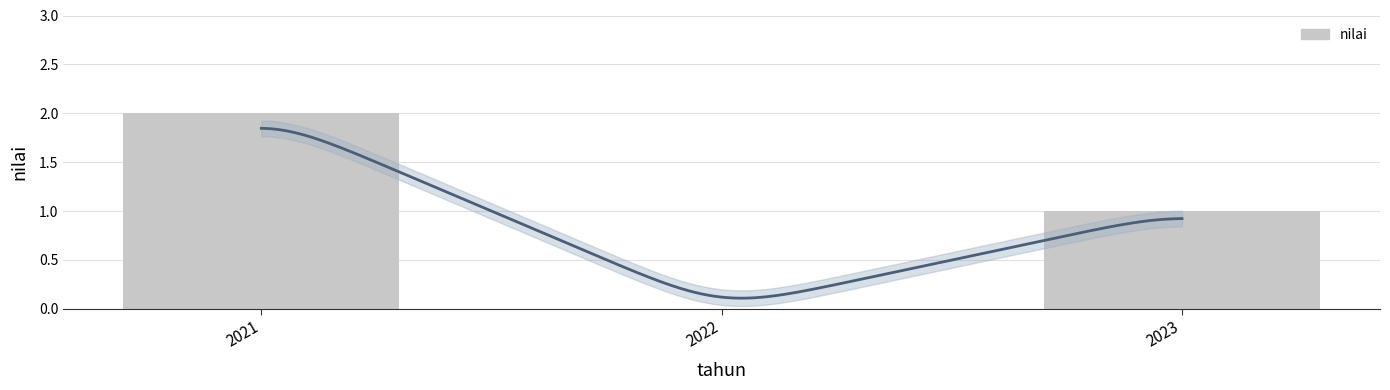

Reading left to right, extract all data points from this chart.

2021=2	2022=0	2023=1